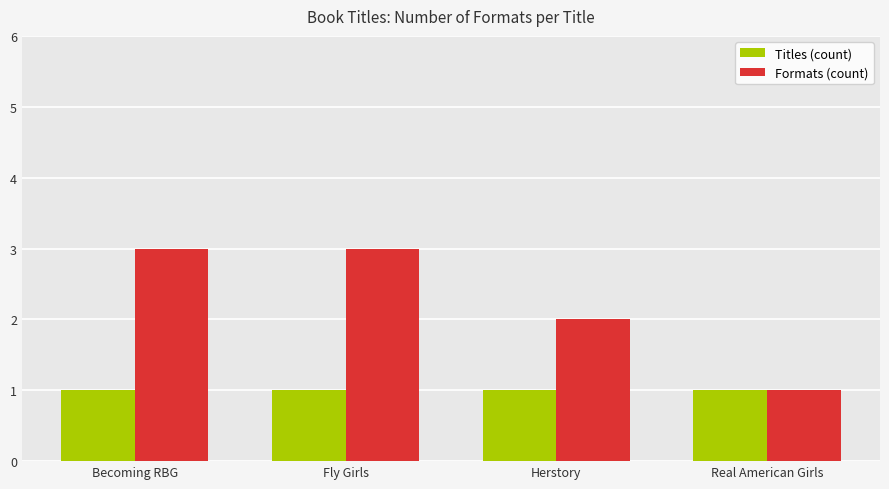

Rank the series at Herstory from lowest to highest value.

Titles (count), Formats (count)